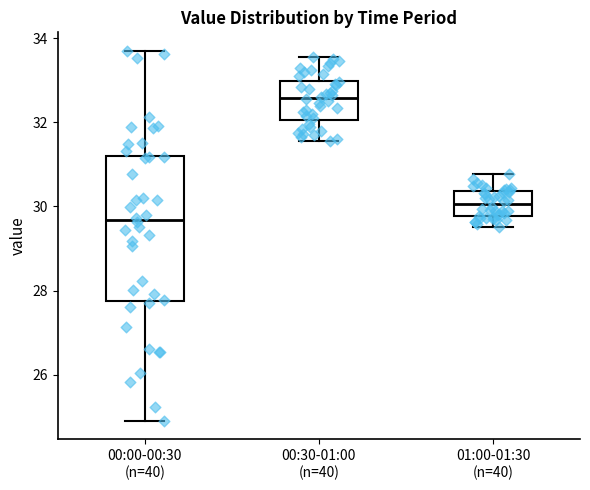

Where is the upper edge of the box for 00:00-00:30 (n=40) on the y-axis? The values are not printed on the chart, so give them approximately, as read against the axis.

31.2